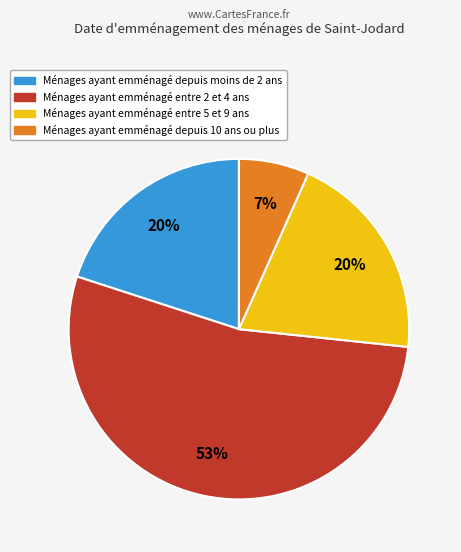

True or false: Ménages ayant emménagé depuis moins de 2 ans accounts for 13% of the total.

False